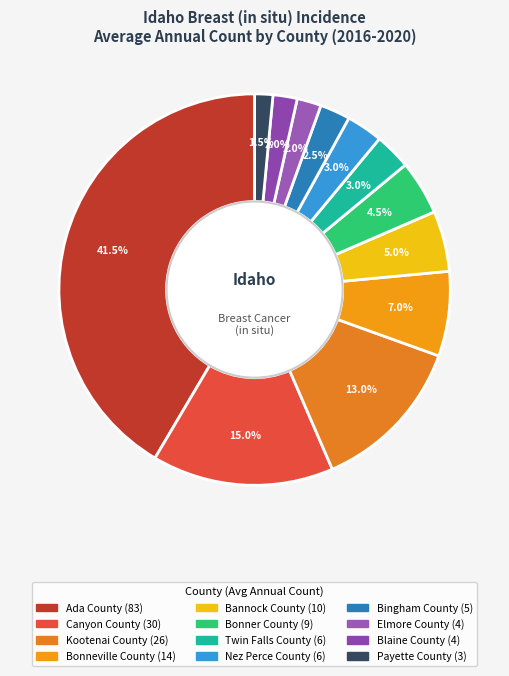

What percentage is NOT represented by Bannock County?

95.0%